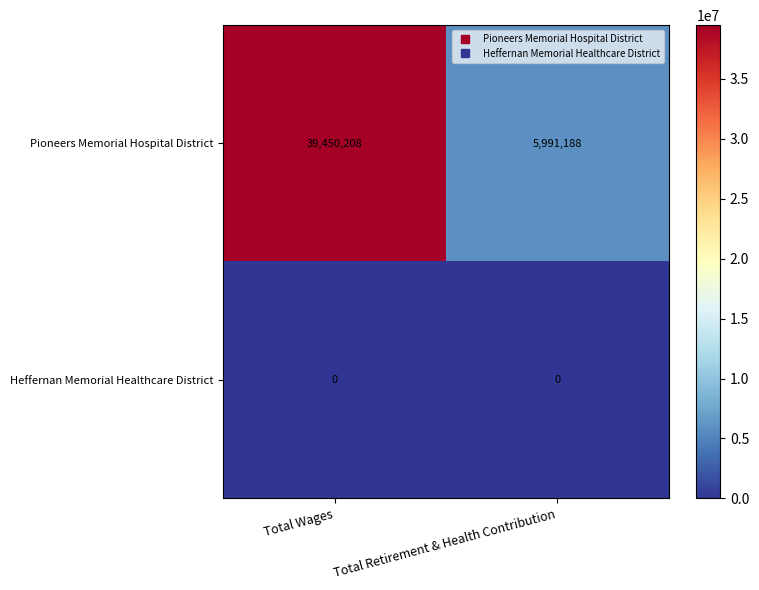

List the series in order of their peak value, lowest first.

Heffernan Memorial Healthcare District, Pioneers Memorial Hospital District